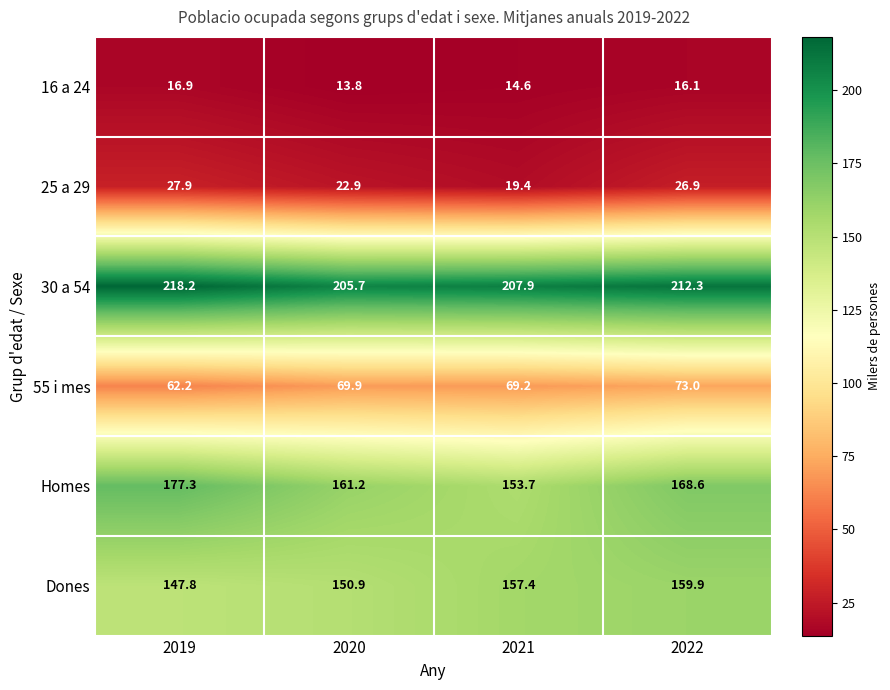

How many values in the Dones series exceed 157?

2